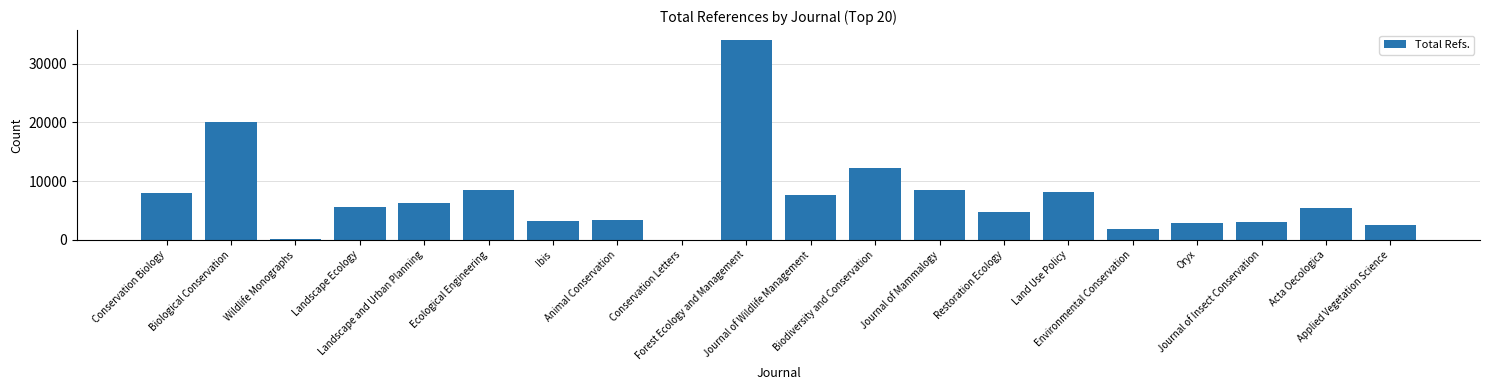

Which has a higher value, Wildlife Monographs or Ecological Engineering?

Ecological Engineering